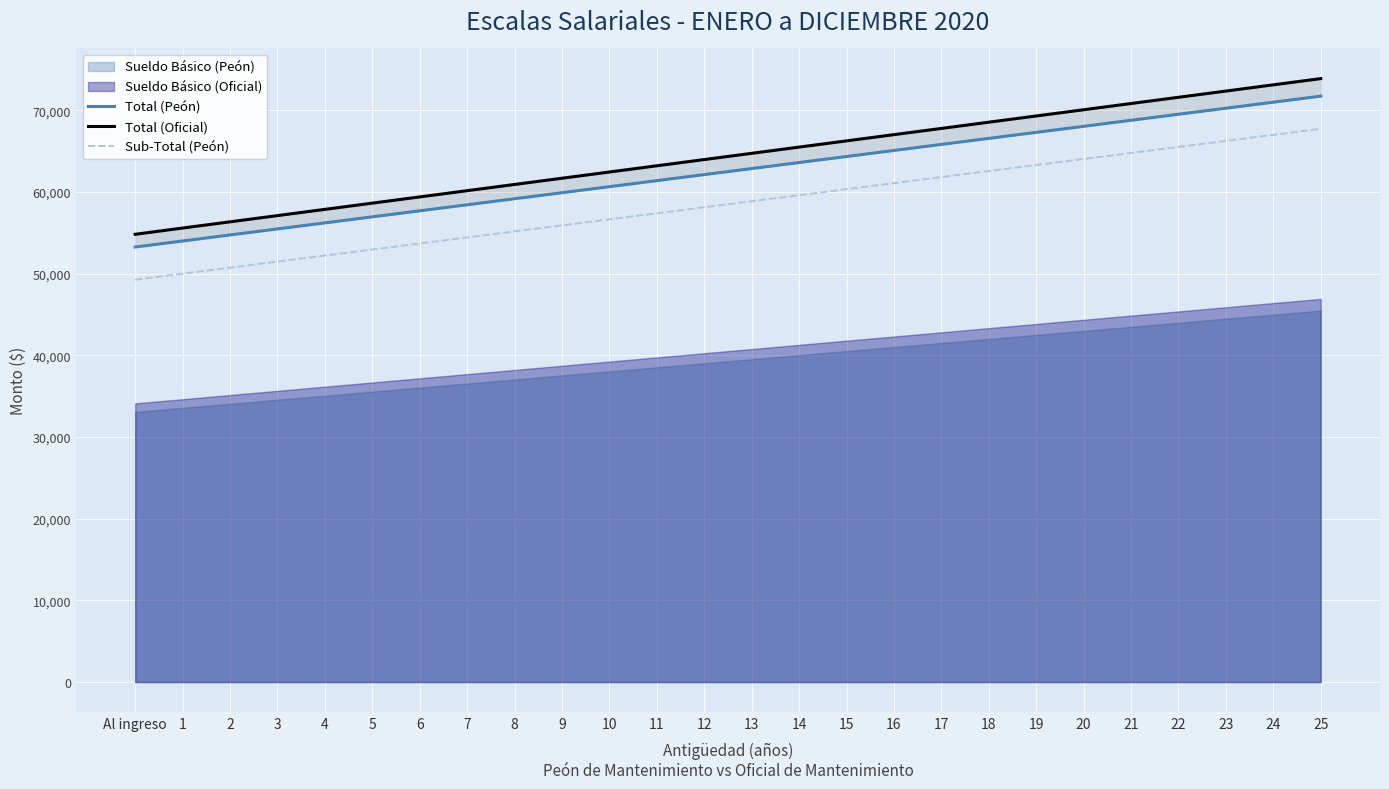

Reading left to right, extract all data points from this chart.

Total (Peón): Al ingreso=53267.0	1=54006.0	2=54745.0	3=55484.0	4=56223.0	5=56962.0	6=57701.0	7=58440.0	8=59179.0	9=59918.0	10=60657.0	11=61396.0	12=62135.0	13=62874.0	14=63613.0	15=64352.0	16=65091.0	17=65830.0	18=66569.0	19=67308.0	20=68047.0	21=68786.0	22=69525.0	23=70264.0	24=71003.1	25=71742.1
Total (Oficial): Al ingreso=54827.9	1=55590.3	2=56352.7	3=57115.2	4=57877.6	5=58640.0	6=59402.4	7=60164.8	8=60927.3	9=61689.7	10=62452.1	11=63214.5	12=63976.9	13=64739.3	14=65501.8	15=66264.2	16=67026.6	17=67789.0	18=68551.4	19=69313.9	20=70076.3	21=70838.7	22=71601.1	23=72363.5	24=73126.0	25=73888.4
Sub-Total (Peón): Al ingreso=49267.0	1=50006.0	2=50745.0	3=51484.0	4=52223.0	5=52962.0	6=53701.0	7=54440.0	8=55179.0	9=55918.0	10=56657.0	11=57396.0	12=58135.0	13=58874.0	14=59613.0	15=60352.0	16=61091.0	17=61830.0	18=62569.0	19=63308.0	20=64047.0	21=64786.0	22=65525.0	23=66264.0	24=67003.1	25=67742.1